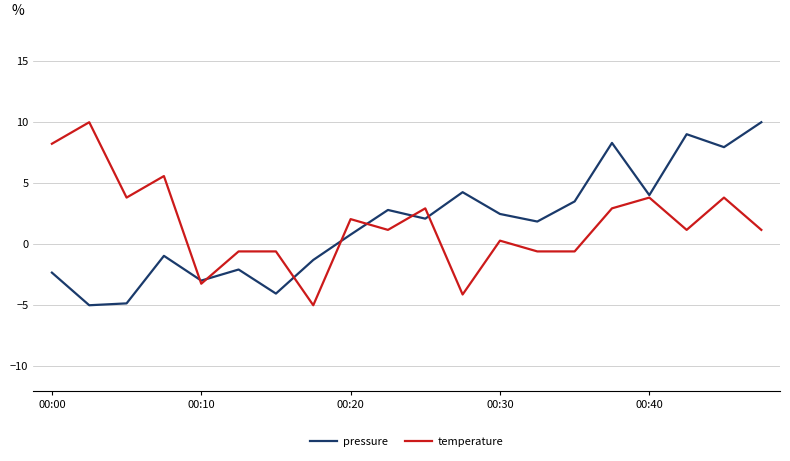

What is the maximum value for temperature?

10.0